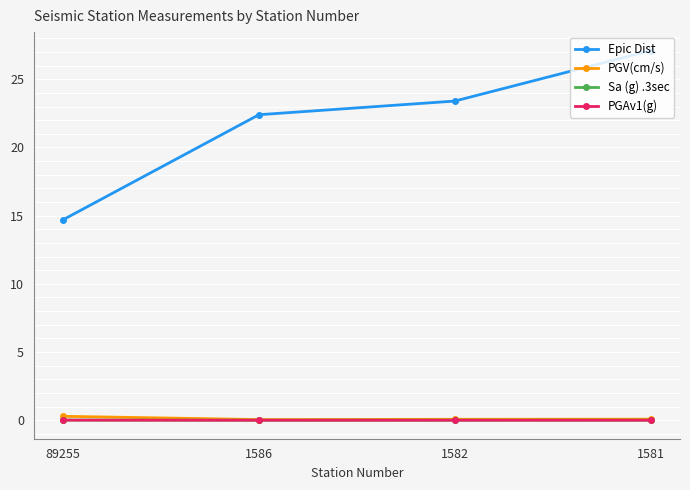

True or false: PGV(cm/s) has more than 2 points higher than both neighbors.

False